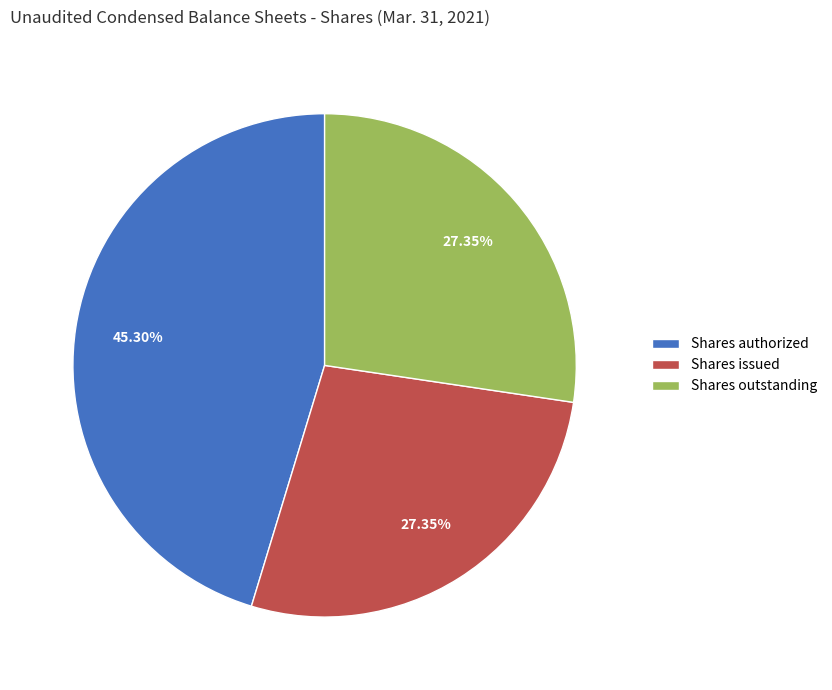

Is it true that Shares outstanding is 27% of the pie?

True